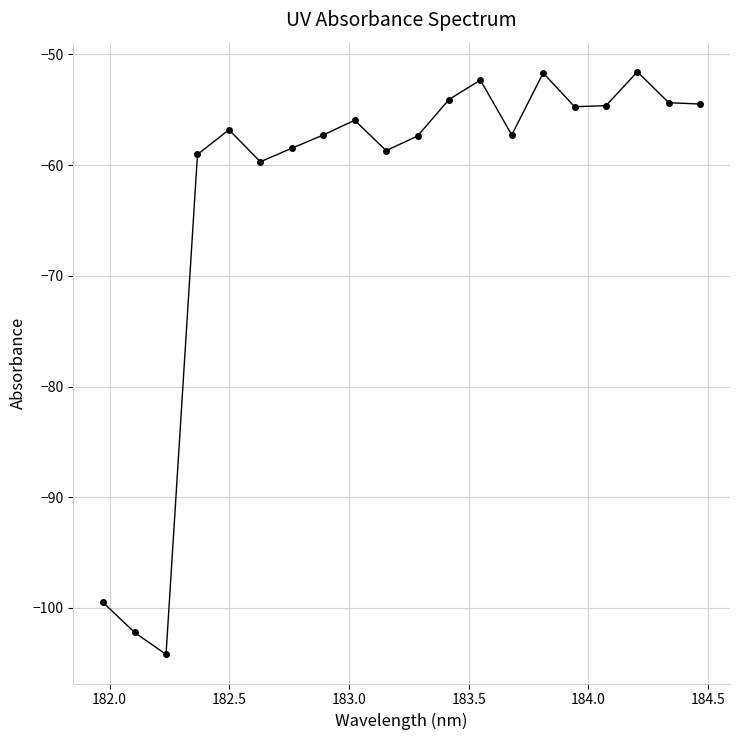

What is the value of the 10th point from the left?

-58.7